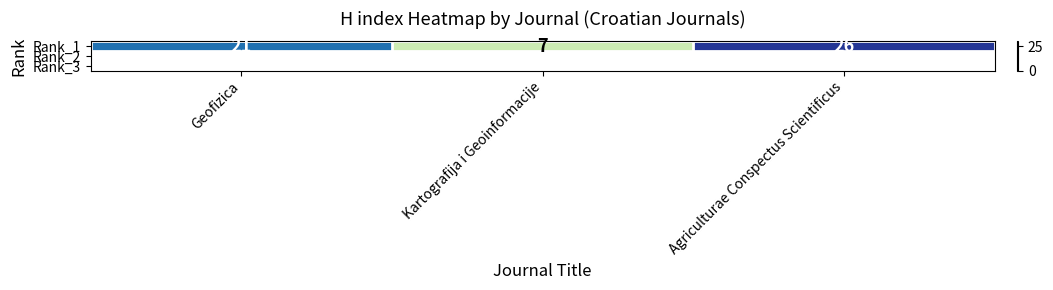

What is the difference between the maximum and minimum values?

19